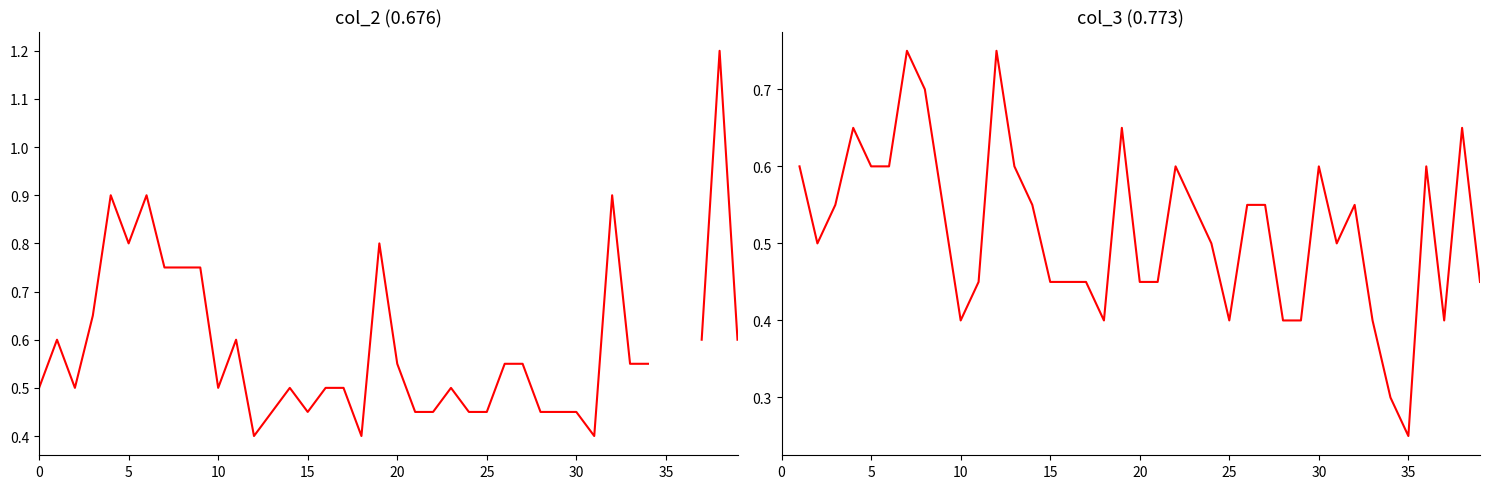

How many data points does each series have?

40